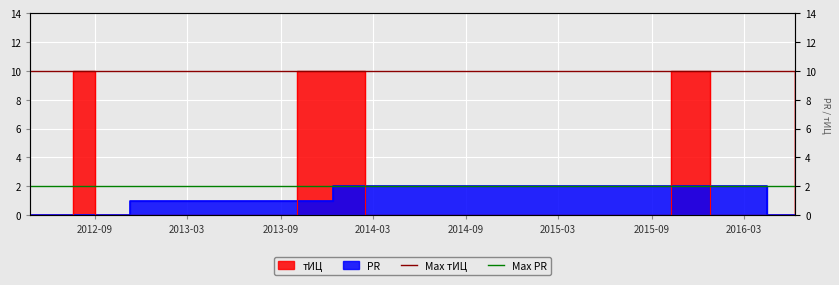

What is the lowest value of the Max тИЦ series?

10